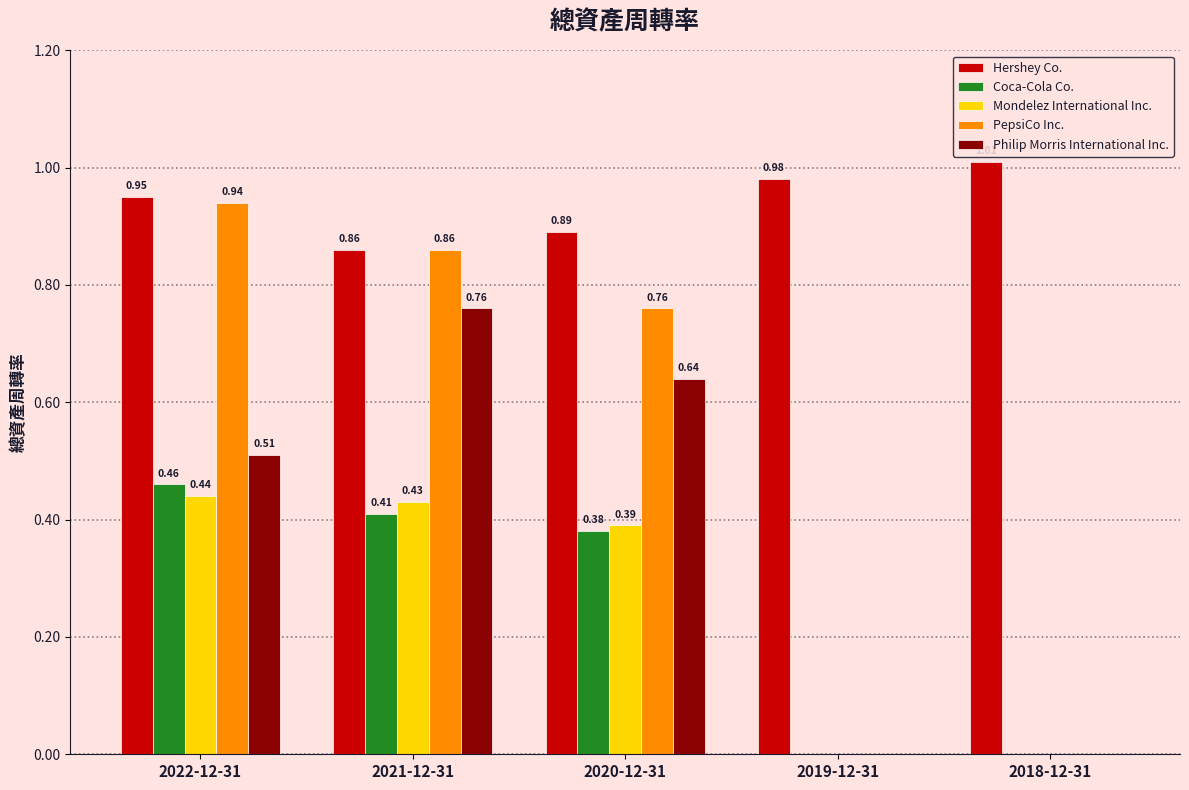

What is the sum of all Hershey Co. values?

4.7